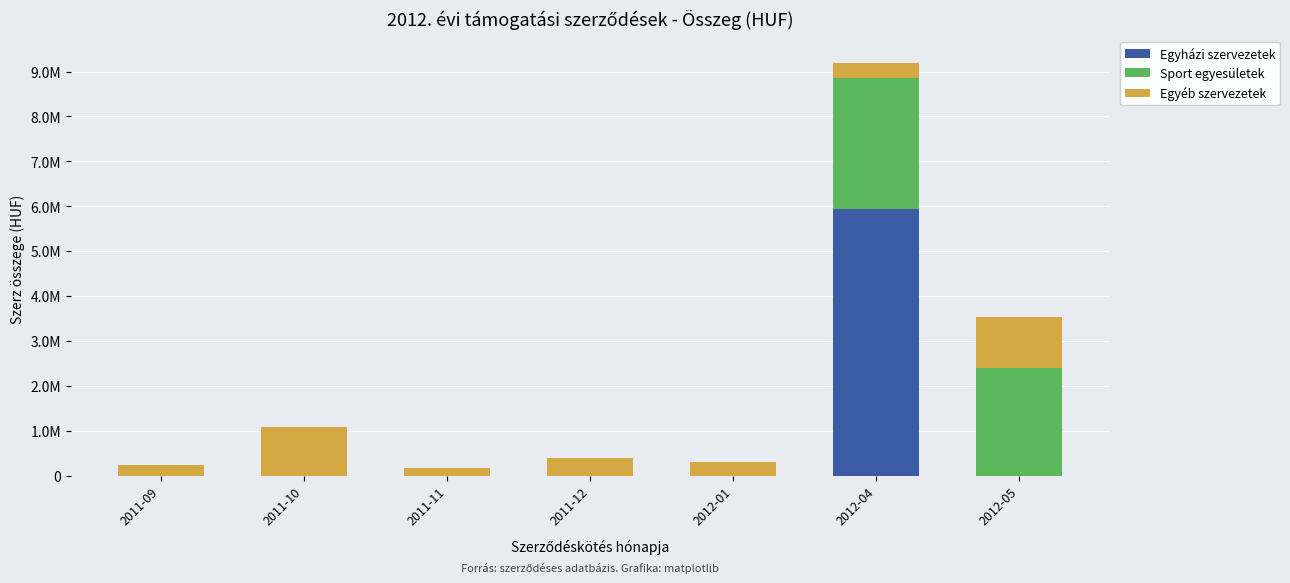

Where is Sport egyesületek nearest to the value 1454332?

2012-05